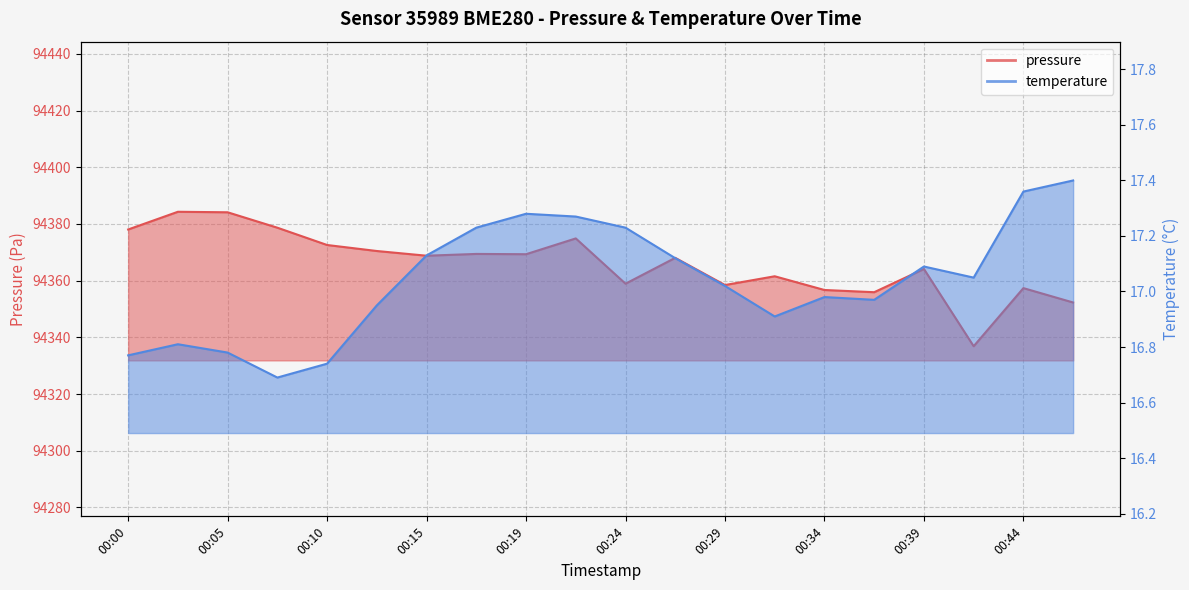

How many interior local peaks does the pressure series have?

7